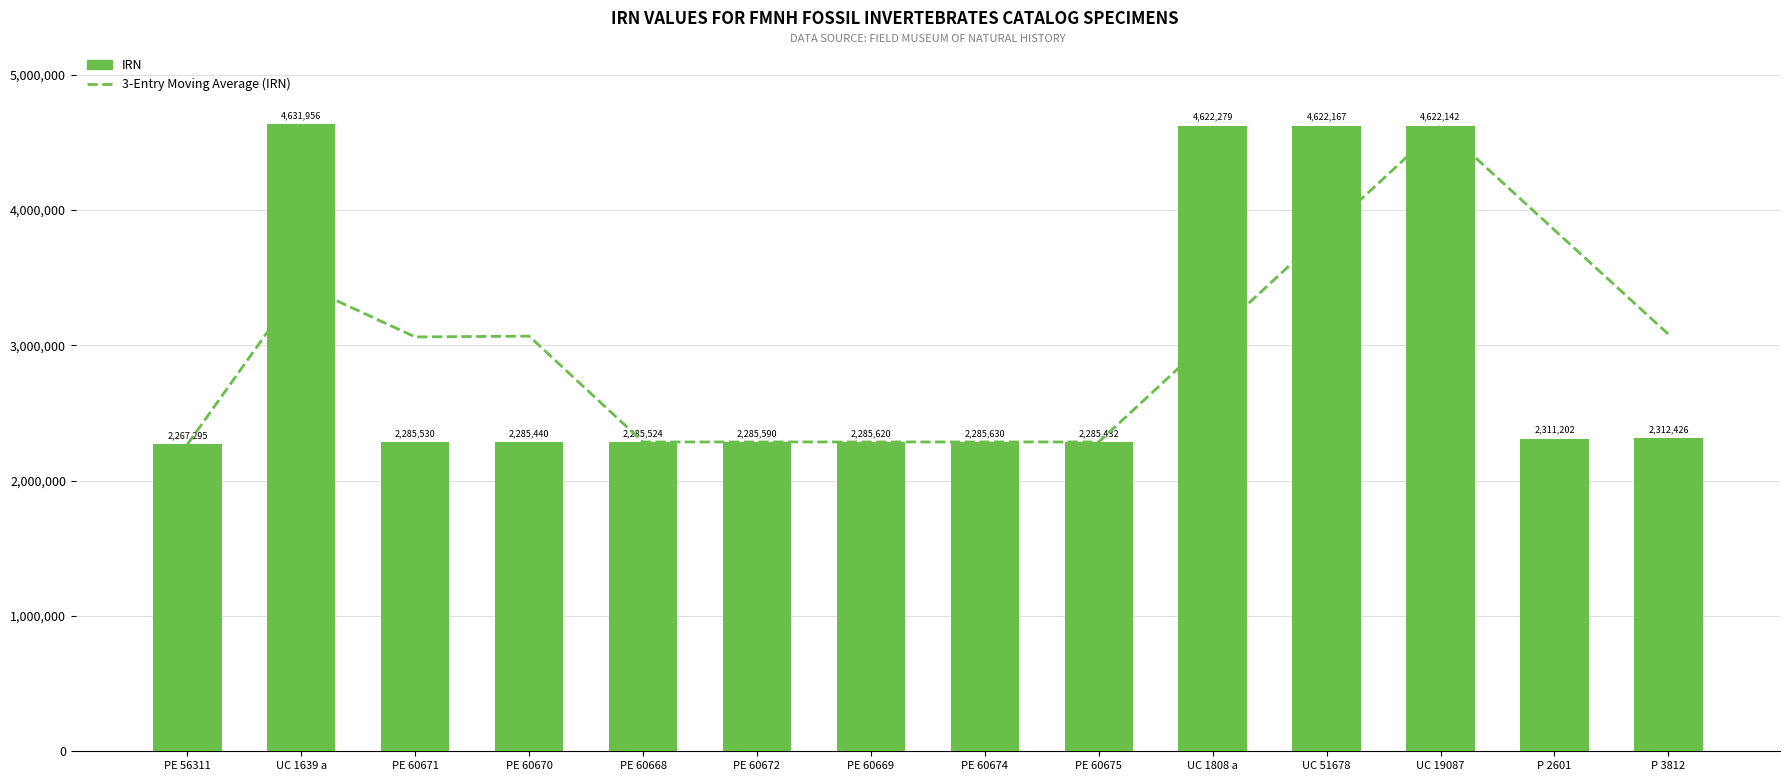

List the labels in order of 3-Entry Moving Average (IRN) value, smallest first.

PE 56311, PE 60668, PE 60672, PE 60675, PE 60669, PE 60674, PE 60671, UC 1808 a, PE 60670, P 3812, UC 1639 a, UC 51678, P 2601, UC 19087